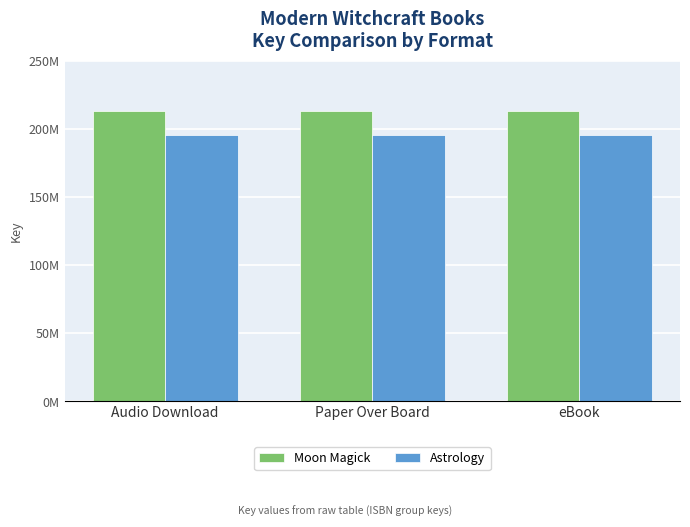

Which series has the largest total across all categories?

Moon Magick